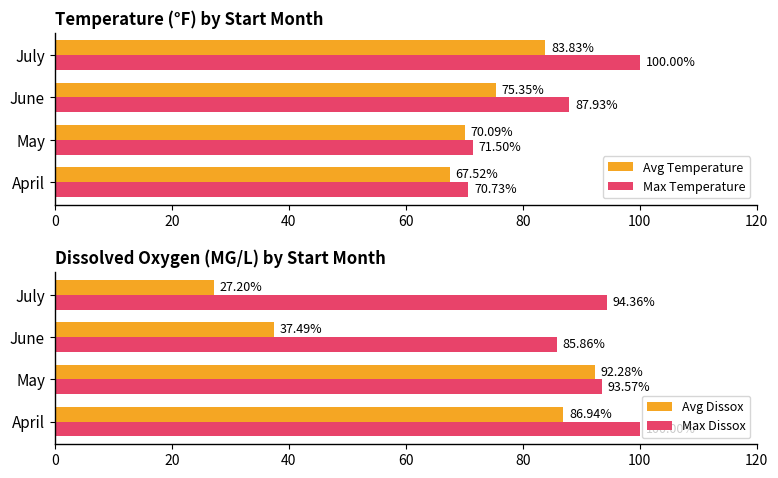

Count the number of categories in the chart.

4